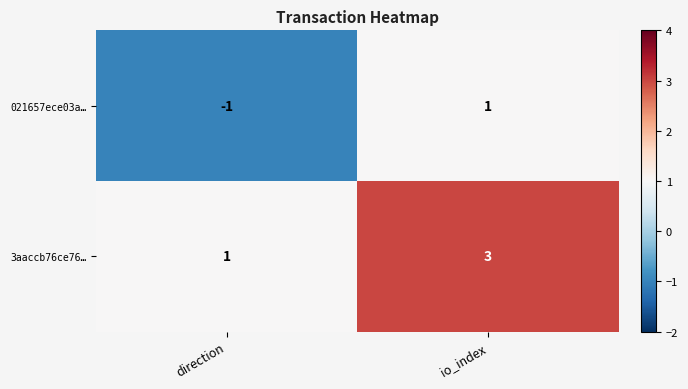

Where is 3aaccb76ce76… nearest to the value 2?

direction